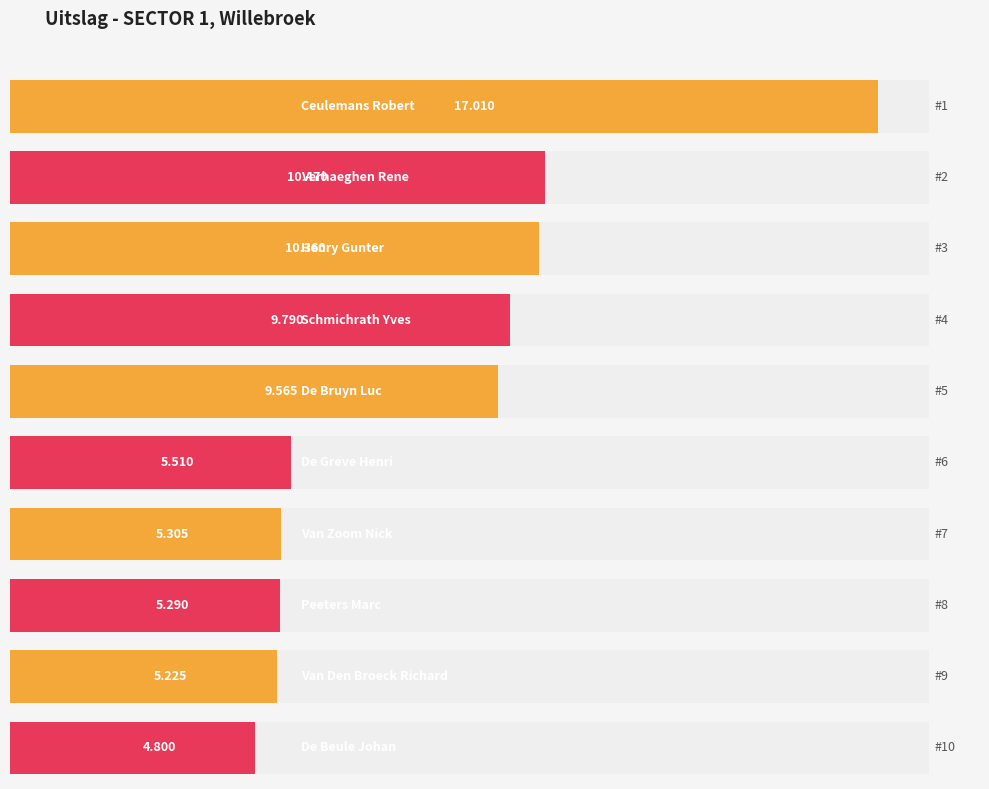

List the labels in order of value, largest first.

Ceulemans Robert, Verhaeghen Rene, Henry Gunter, Schmichrath Yves, De Bruyn Luc, De Greve Henri, Van Zoom Nick, Peeters Marc, Van Den Broeck Richard, De Beule Johan